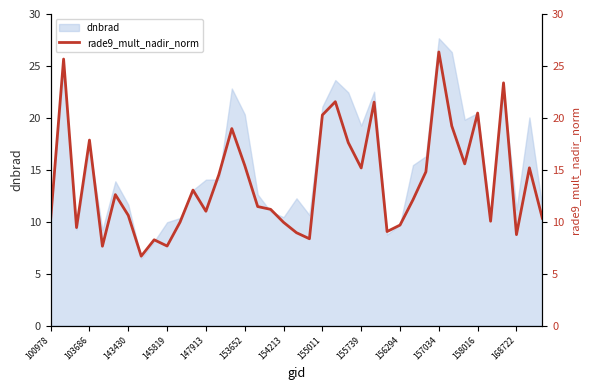

What is the change in value from 16 to 22?

+10.1